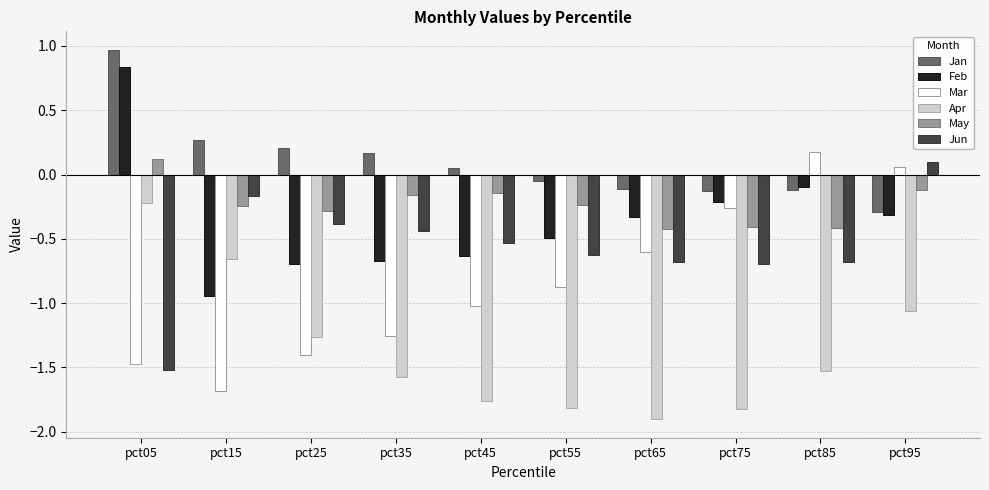

Where does the May series first go above 0?

pct05